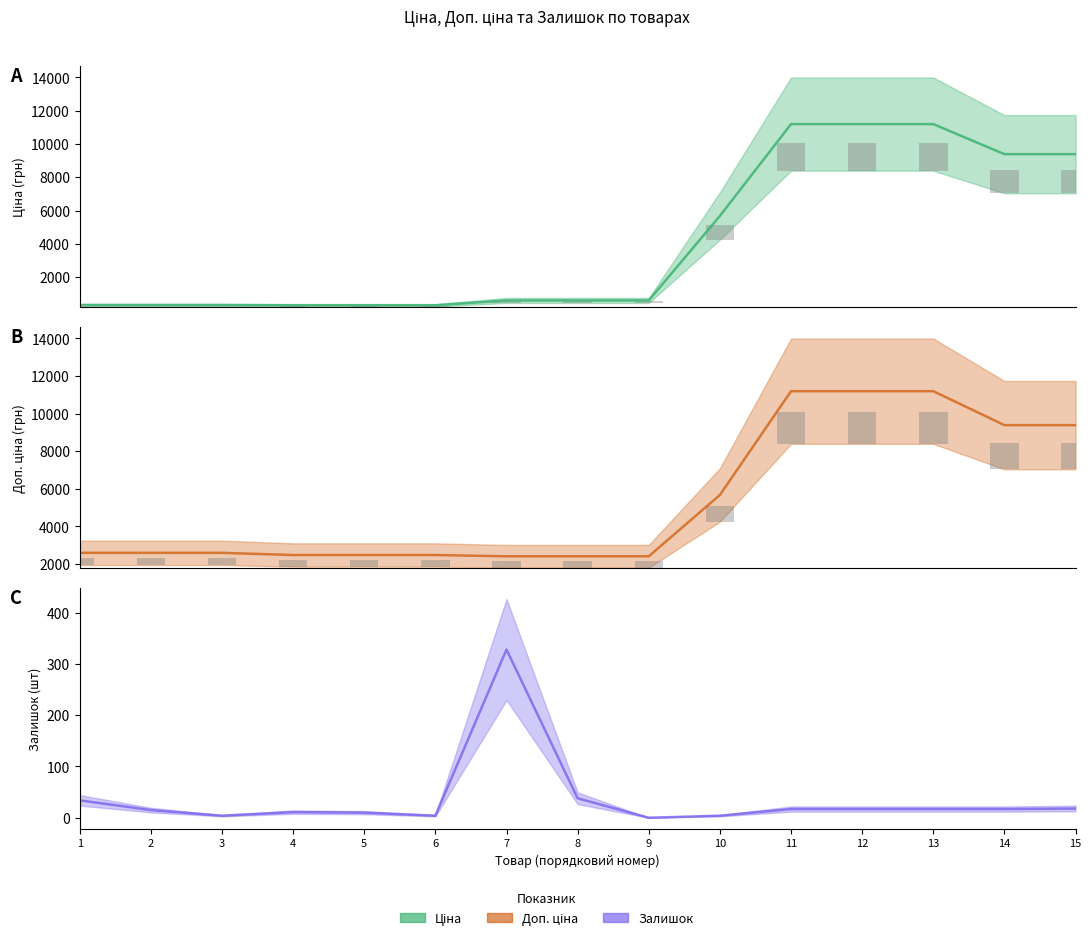

What is the approximate value of Доп. ціна at 7?

2414.8